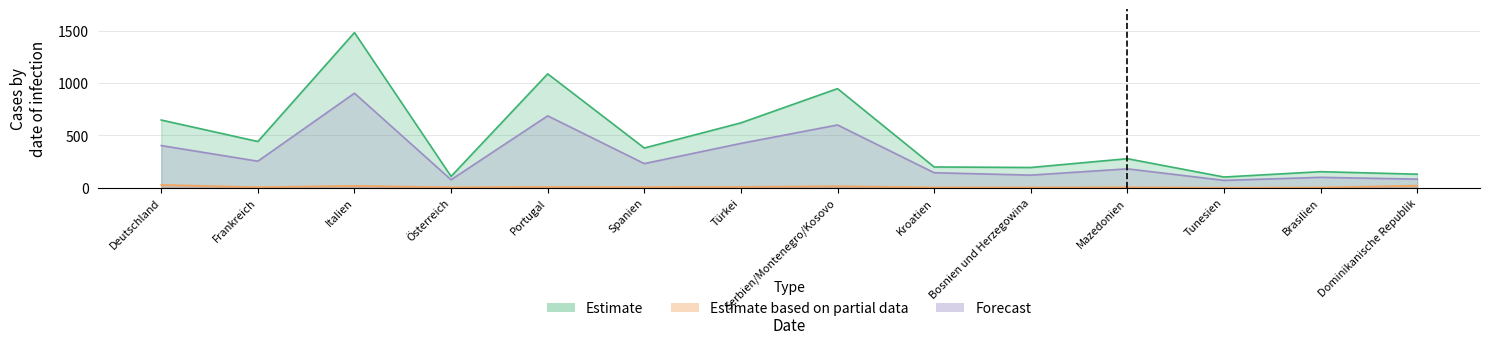

Between Tunesien and Türkei, which is larger?

Türkei